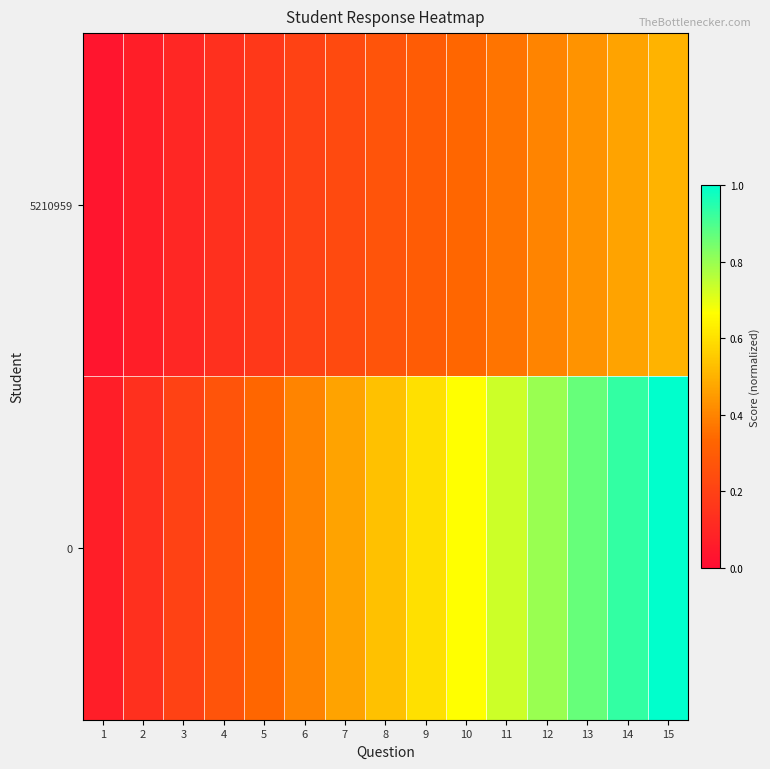

Reading right to left, list all the values displayed in this chart.

5210959: 15=0.5	14=0.5	13=0.4	12=0.4	11=0.4	10=0.3	9=0.3	8=0.3	7=0.2	6=0.2	5=0.2	4=0.1	3=0.1	2=0.1	1=0.0
0: 15=1.0	14=0.9	13=0.9	12=0.8	11=0.7	10=0.7	9=0.6	8=0.5	7=0.5	6=0.4	5=0.3	4=0.3	3=0.2	2=0.1	1=0.1